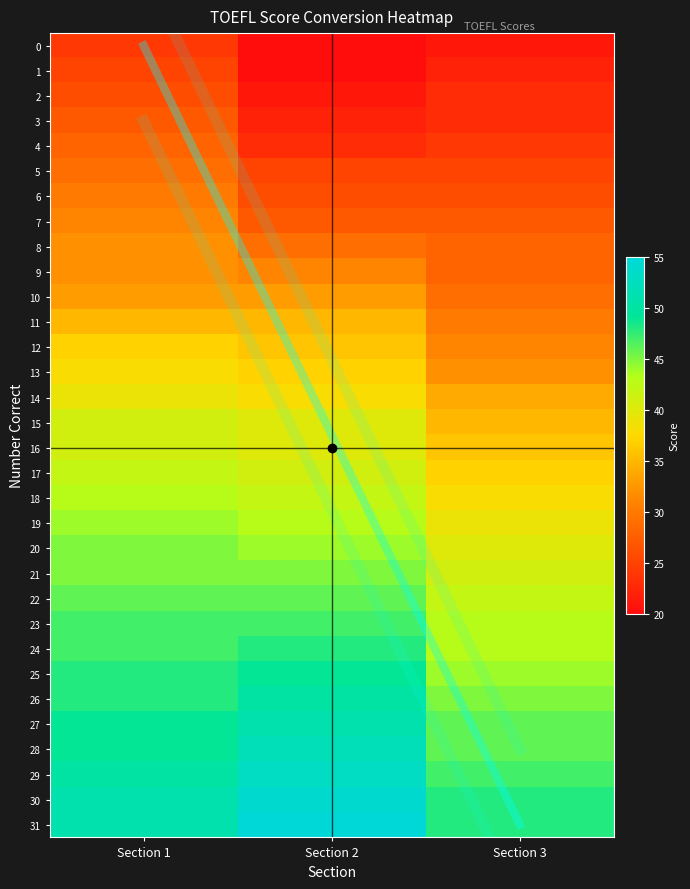

What is the difference between the highest and lowest values at Section 1?

27